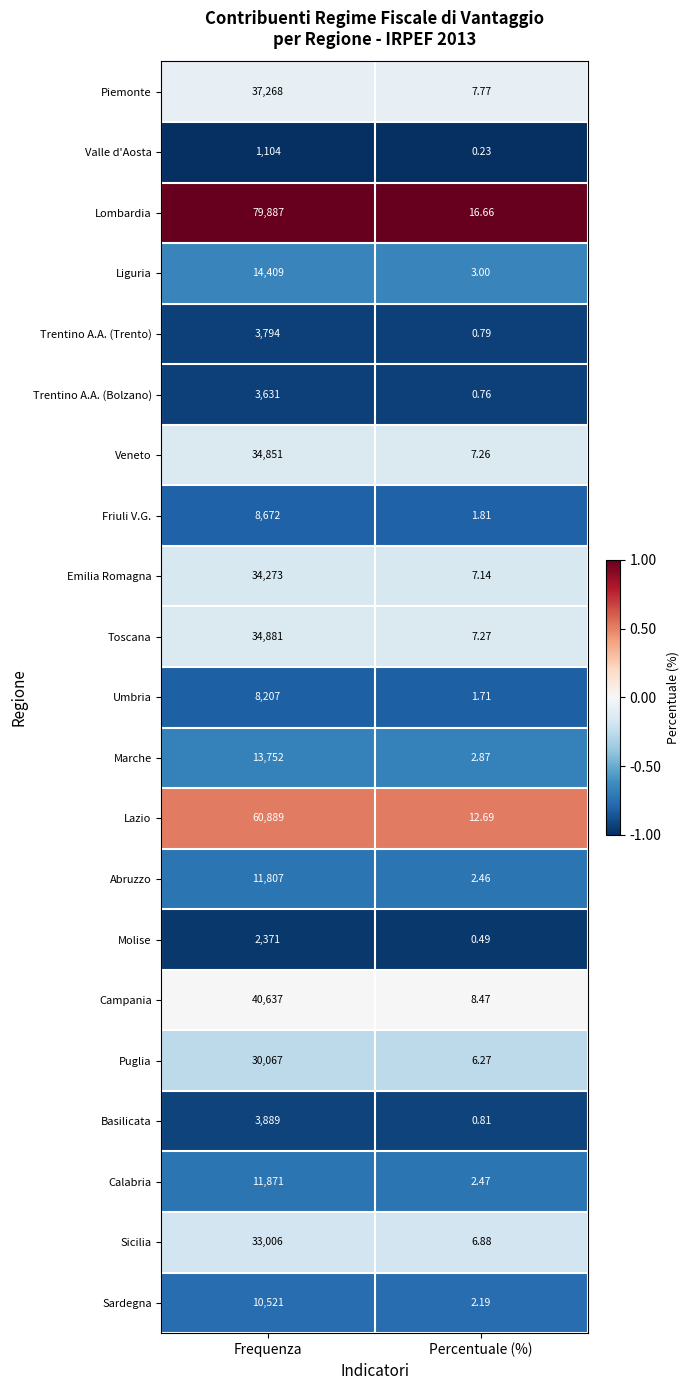

At Frequenza, list the series in order from largest to smallest.

Lombardia, Lazio, Campania, Piemonte, Toscana, Veneto, Emilia Romagna, Sicilia, Puglia, Liguria, Marche, Calabria, Abruzzo, Sardegna, Friuli V.G., Umbria, Basilicata, Trentino A.A. (Trento), Trentino A.A. (Bolzano), Molise, Valle d'Aosta